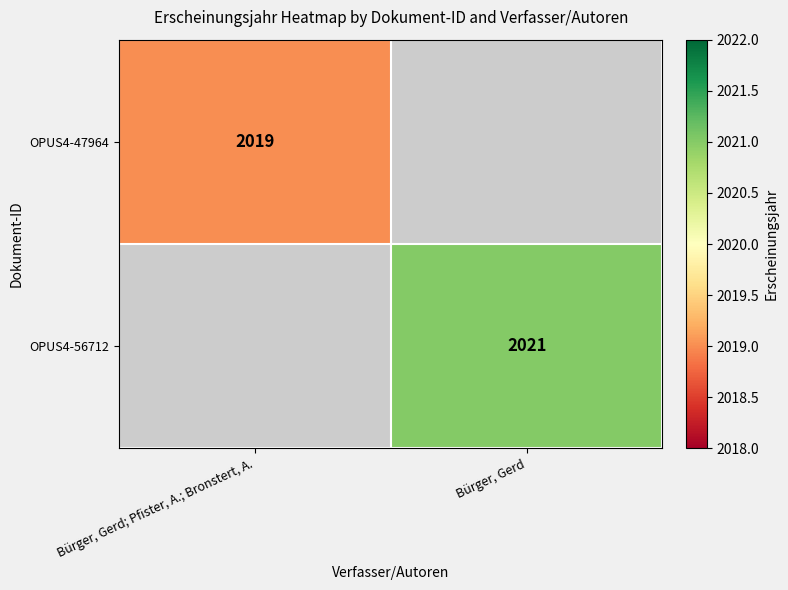

The OPUS4-56712 series shows 1386 at Bürger, Gerd. True or false?

False